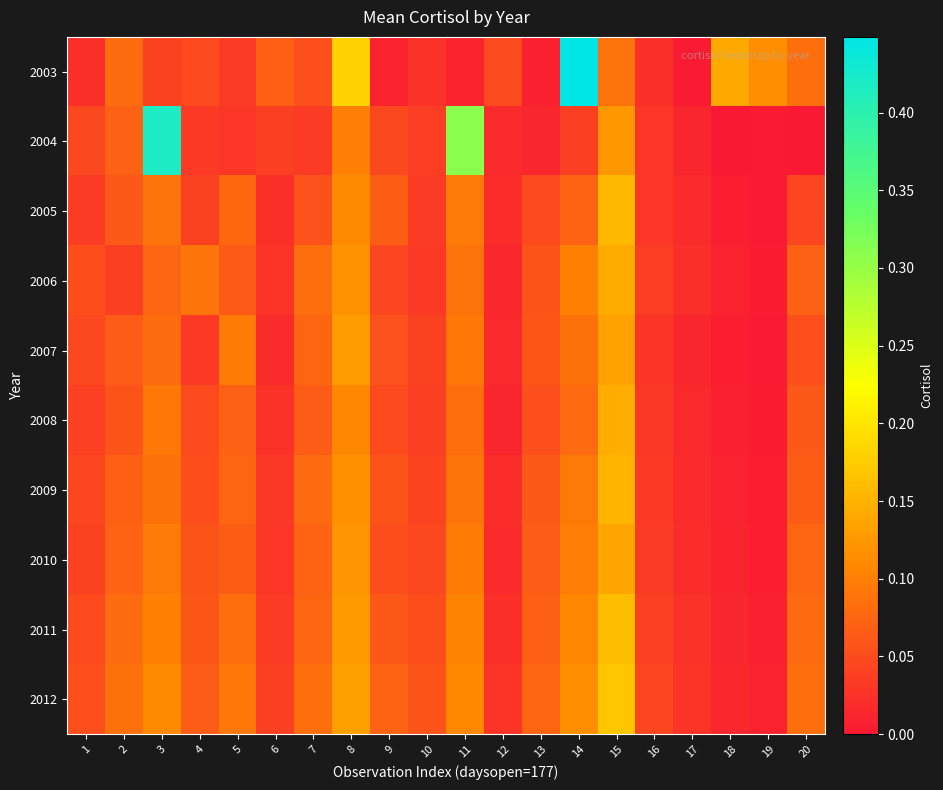

Reading left to right, list all the values displayed in this chart.

2003: 1=0.0	2=0.1	3=0.0	4=0.0	5=0.0	6=0.1	7=0.1	8=0.2	9=0.0	10=0.0	11=0.0	12=0.1	13=0.0	14=0.4	15=0.1	16=0.0	17=0.0	18=0.1	19=0.1	20=0.1
2004: 1=0.0	2=0.1	3=0.4	4=0.0	5=0.0	6=0.0	7=0.0	8=0.1	9=0.0	10=0.0	11=0.3	12=0.0	13=0.0	14=0.0	15=0.1	16=0.0	17=0.0	18=0.0	19=0.0	20=0.0
2005: 1=0.0	2=0.1	3=0.1	4=0.0	5=0.1	6=0.0	7=0.1	8=0.1	9=0.1	10=0.0	11=0.1	12=0.0	13=0.0	14=0.1	15=0.2	16=0.0	17=0.0	18=0.0	19=0.0	20=0.0
2006: 1=0.1	2=0.0	3=0.1	4=0.1	5=0.1	6=0.0	7=0.1	8=0.1	9=0.0	10=0.0	11=0.1	12=0.0	13=0.1	14=0.1	15=0.1	16=0.0	17=0.0	18=0.0	19=0.0	20=0.1
2007: 1=0.0	2=0.1	3=0.1	4=0.0	5=0.1	6=0.0	7=0.1	8=0.1	9=0.1	10=0.0	11=0.1	12=0.0	13=0.1	14=0.1	15=0.1	16=0.0	17=0.0	18=0.0	19=0.0	20=0.1
2008: 1=0.0	2=0.1	3=0.1	4=0.0	5=0.1	6=0.0	7=0.1	8=0.1	9=0.0	10=0.0	11=0.1	12=0.0	13=0.1	14=0.1	15=0.1	16=0.0	17=0.0	18=0.0	19=0.0	20=0.1
2009: 1=0.0	2=0.1	3=0.1	4=0.1	5=0.1	6=0.0	7=0.1	8=0.1	9=0.1	10=0.0	11=0.1	12=0.0	13=0.1	14=0.1	15=0.2	16=0.0	17=0.0	18=0.0	19=0.0	20=0.1
2010: 1=0.0	2=0.1	3=0.1	4=0.1	5=0.1	6=0.0	7=0.1	8=0.1	9=0.1	10=0.0	11=0.1	12=0.0	13=0.1	14=0.1	15=0.1	16=0.0	17=0.0	18=0.0	19=0.0	20=0.1
2011: 1=0.0	2=0.1	3=0.1	4=0.1	5=0.1	6=0.0	7=0.1	8=0.1	9=0.1	10=0.1	11=0.1	12=0.0	13=0.1	14=0.1	15=0.2	16=0.0	17=0.0	18=0.0	19=0.0	20=0.1
2012: 1=0.1	2=0.1	3=0.1	4=0.1	5=0.1	6=0.0	7=0.1	8=0.1	9=0.1	10=0.1	11=0.1	12=0.0	13=0.1	14=0.1	15=0.2	16=0.0	17=0.0	18=0.0	19=0.0	20=0.1